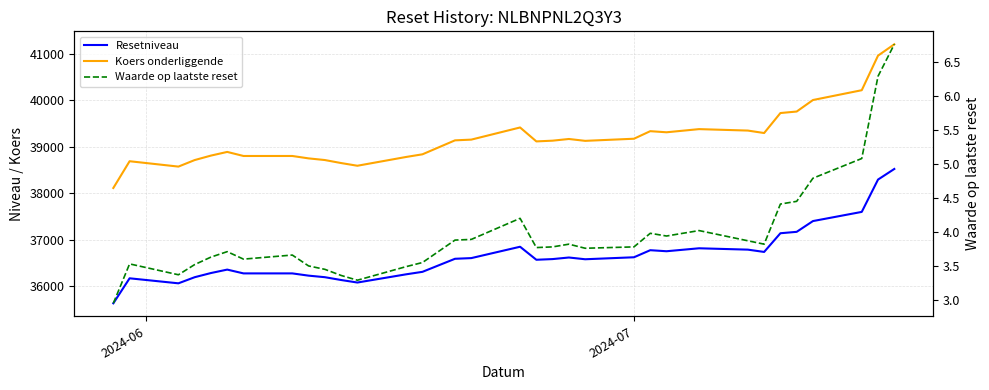

Rank the series by their maximum value, from lowest to highest.

Waarde op laatste reset, Resetniveau, Koers onderliggende